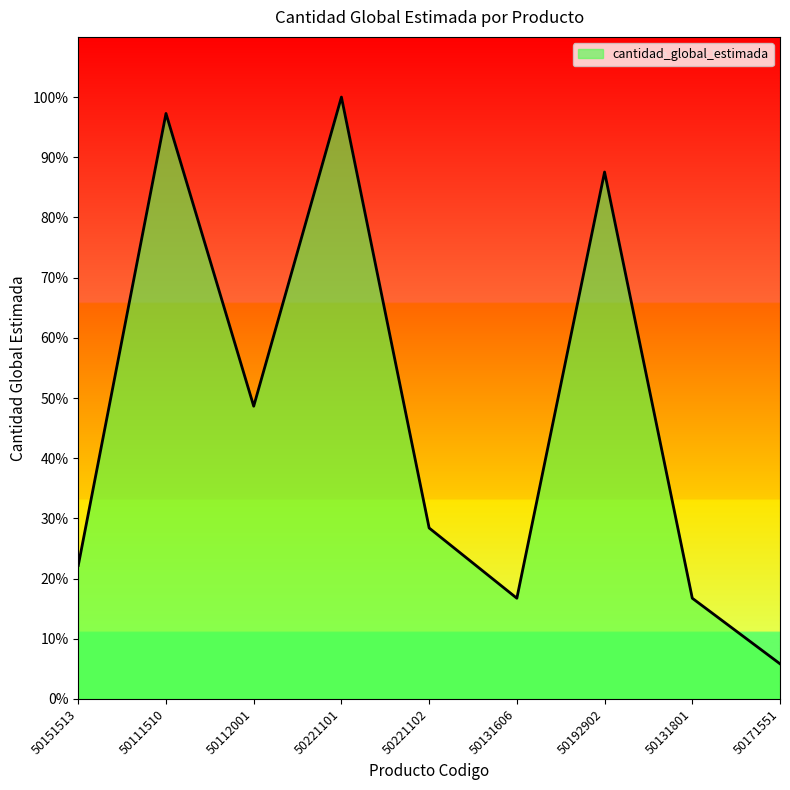

What position from the left is 50221102?

5